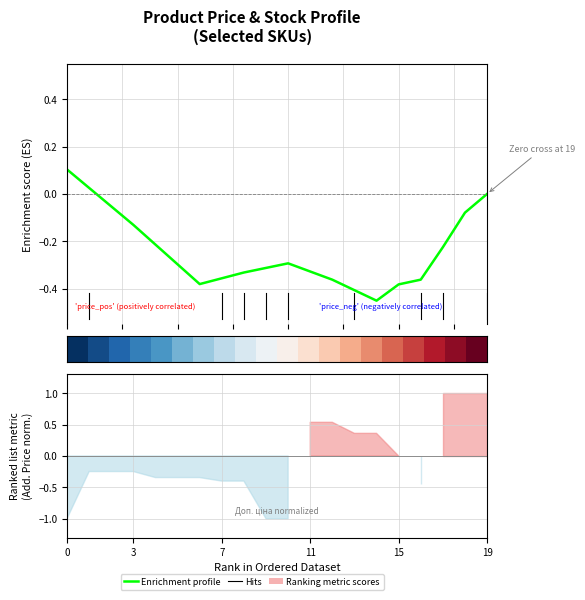

How many categories are shown in the chart?

20